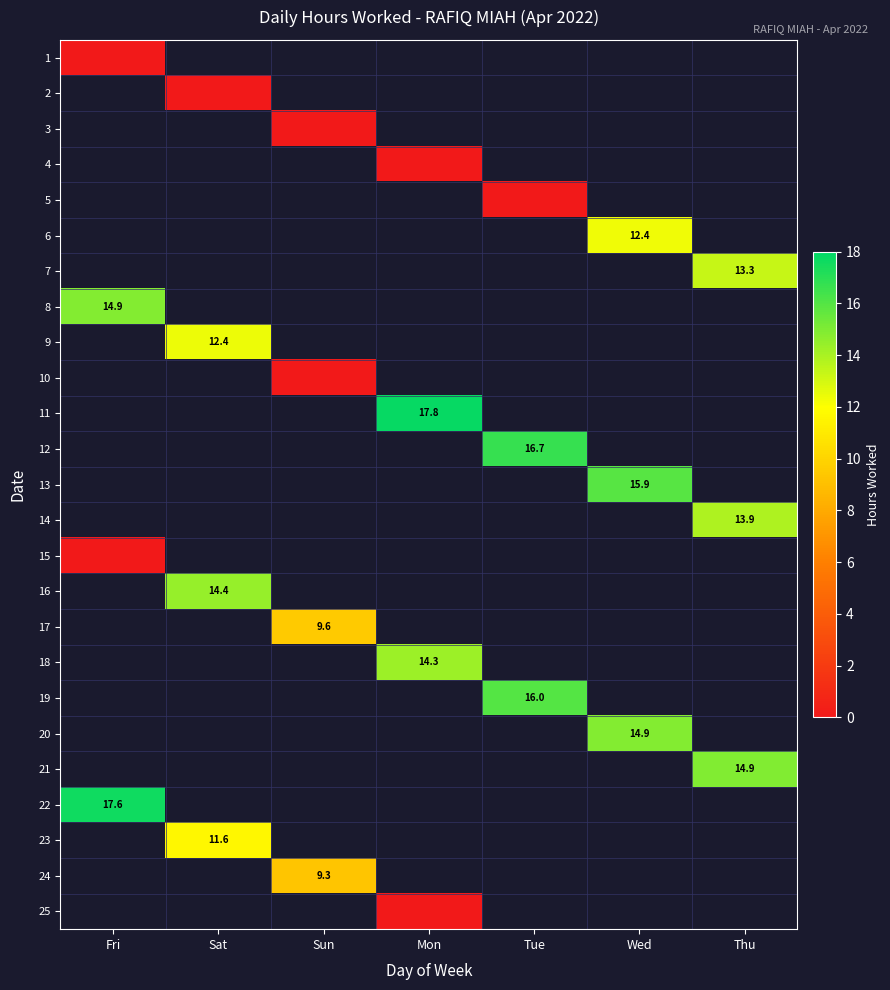

The 9 series shows 19.0 at Sat. True or false?

False